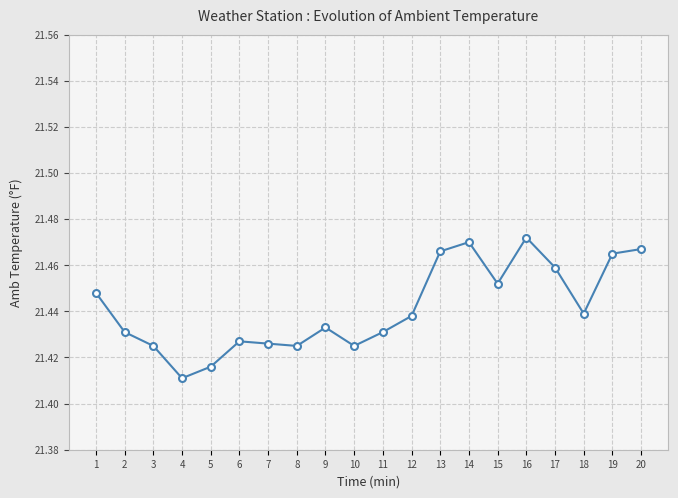

What is the sum of the values at 2 and 13?

42.9